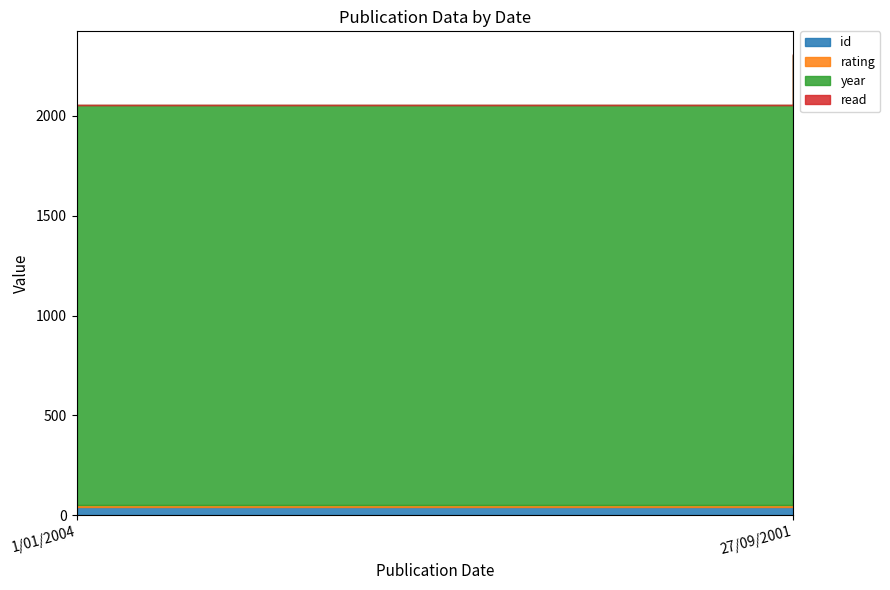

What is the sum of the year values at 27/09/2001 and 1/01/2004?

4005